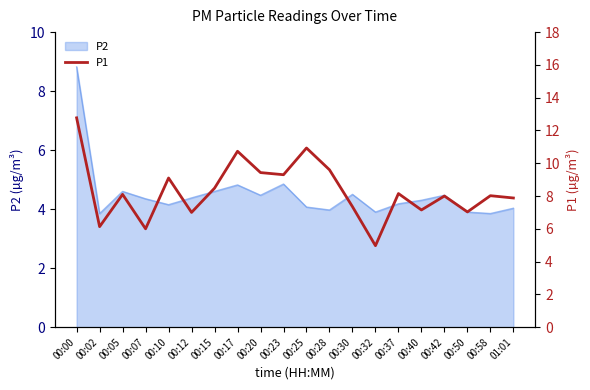

Reading right to left, list all the values displayed in this chart.

01:01=7.9	00:58=8.0	00:50=7.0	00:42=8.0	00:40=7.2	00:37=8.2	00:32=5.0	00:30=7.3	00:28=9.6	00:25=10.9	00:23=9.3	00:20=9.4	00:17=10.7	00:15=8.5	00:12=7.0	00:10=9.1	00:07=6.0	00:05=8.1	00:02=6.1	00:00=12.8